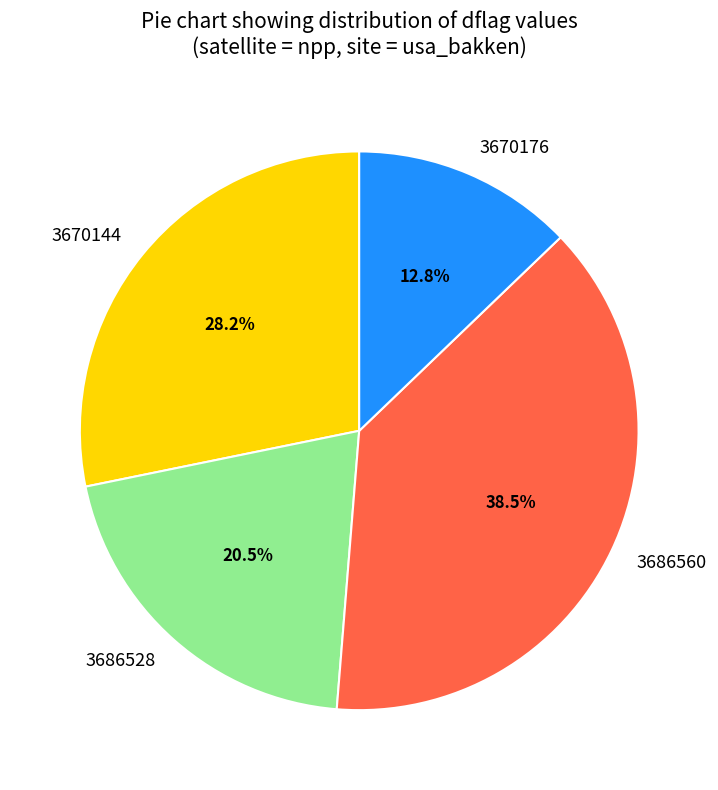

Which category has the smallest portion of the pie?

3670176